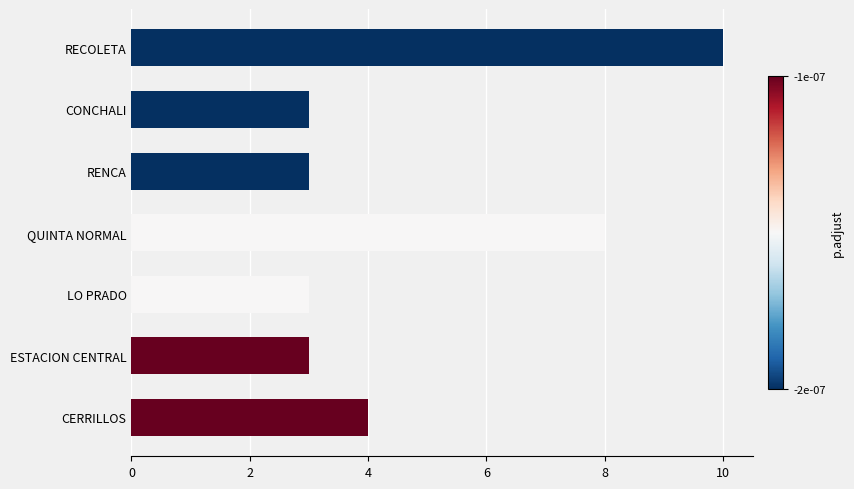

Reading top to bottom, what are all the values shown in this chart?

10	3	3	8	3	3	4